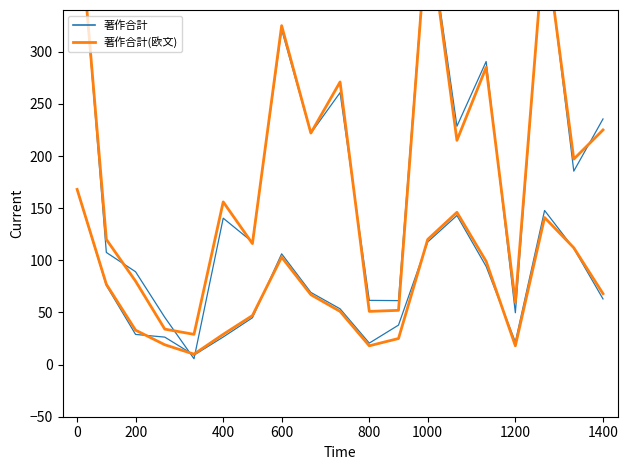

What is the total value across all series at 1000?

848.8